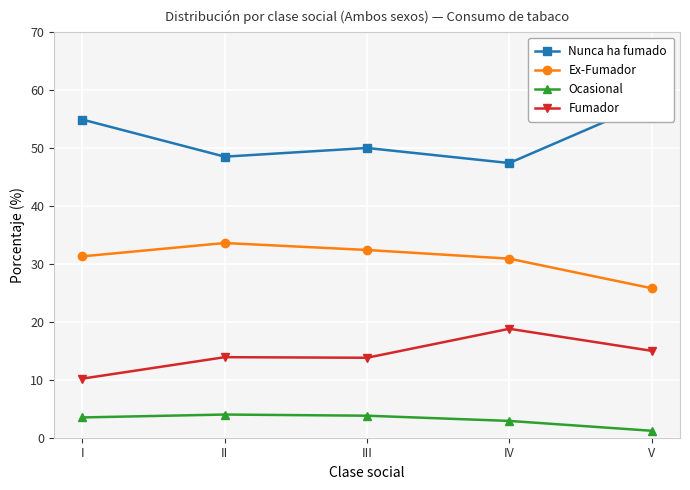

Reading right to left, what are all the values shown in this chart?

Nunca ha fumado: V=58.0	IV=47.4	III=50.0	II=48.5	I=54.9
Ex-Fumador: V=25.8	IV=30.9	III=32.4	II=33.6	I=31.3
Ocasional: V=1.2	IV=2.9	III=3.8	II=4.0	I=3.5
Fumador: V=15.0	IV=18.8	III=13.8	II=13.9	I=10.2